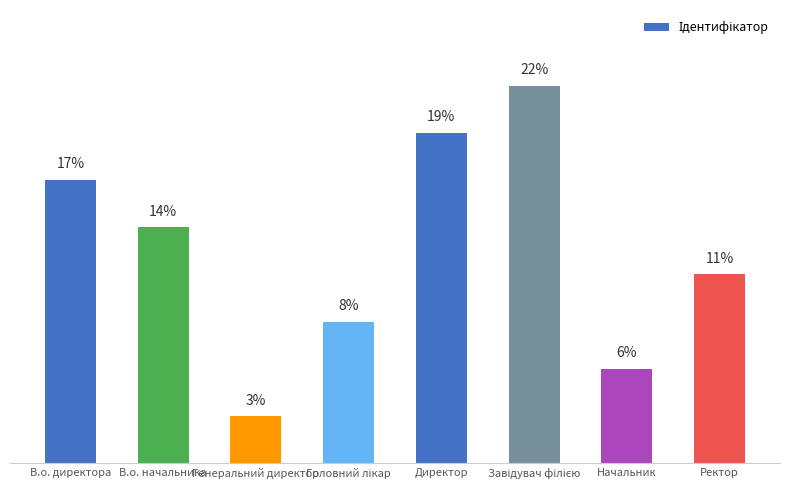

Reading right to left, extract all data points from this chart.

Ректор=11.1	Начальник=5.6	Завідувач філією=22.2	Директор=19.4	Головний лікар=8.3	Генеральний директор=2.8	В.о. начальника=13.9	В.о. директора=16.7